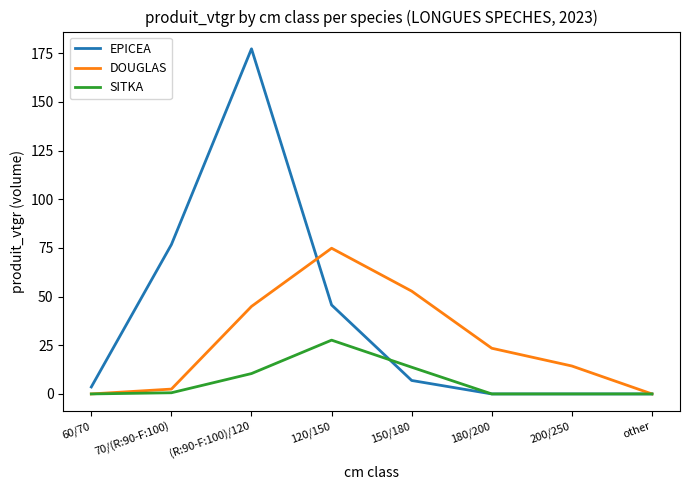

List the series in order of their peak value, lowest first.

SITKA, DOUGLAS, EPICEA